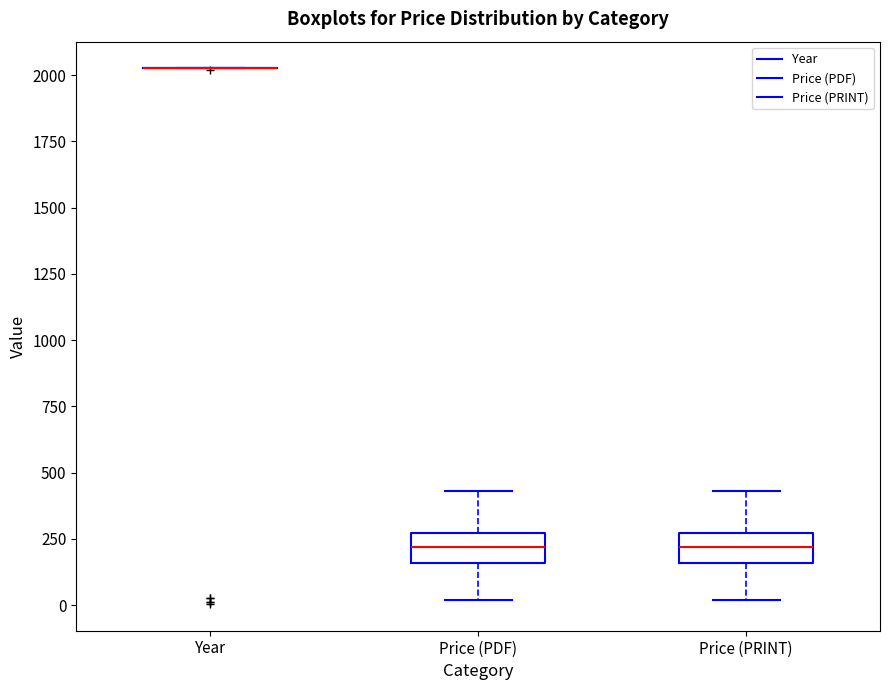

Reading left to right, transcribe this box plot: for each box, give where its median line is, the range the box spans, and where its two whiskers end, as read against the y-axis. The values are not printed on the chart, so give them approximately, as read against the axis.

Year: box collapsed to a line at 2050, whiskers 2050 to 2050
Price (PDF): median 200, box 150 to 250, whiskers 0 to 450
Price (PRINT): median 200, box 150 to 250, whiskers 0 to 450